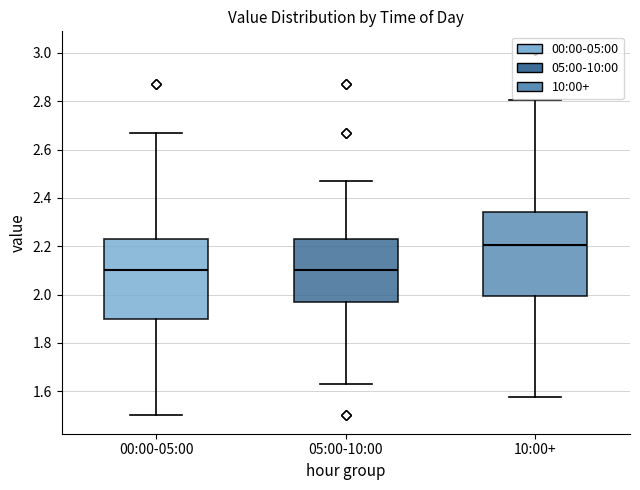

Reading left to right, read every box against the y-axis: the position of its median line, the range the box covers, and the ends of its whiskers. The values are not printed on the chart, so give them approximately, as read against the axis.

00:00-05:00: median 2.10, box 1.90 to 2.24, whiskers 1.50 to 2.68
05:00-10:00: median 2.10, box 1.98 to 2.24, whiskers 1.64 to 2.48
10:00+: median 2.20, box 2.00 to 2.34, whiskers 1.58 to 2.80